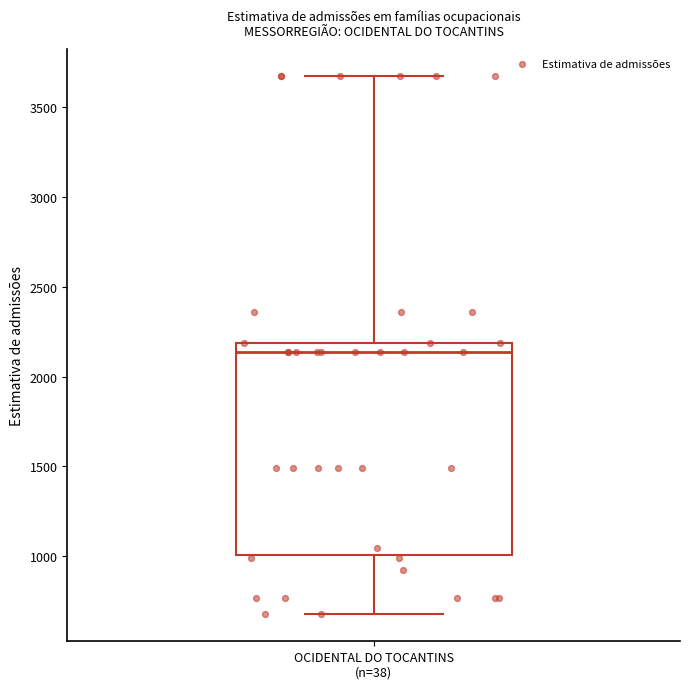

Transcribe this box plot: give where the median line is, the range the box spans, and where the two whiskers end, as read against the y-axis. The values are not printed on the chart, so give them approximately, as read against the axis.

median 2150, box 1000 to 2200, whiskers 700 to 3650